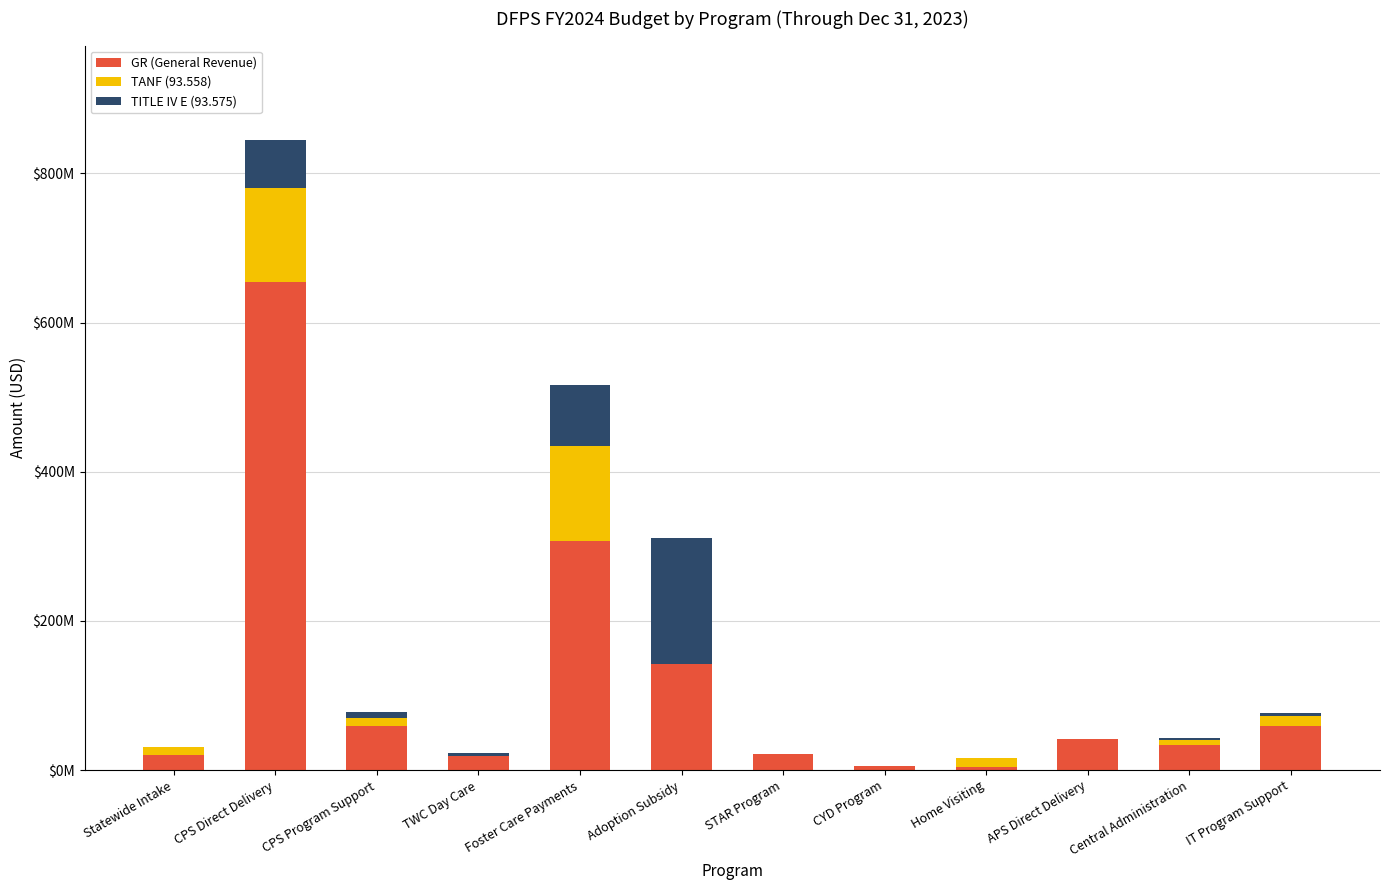

Are the bars horizontal?

No